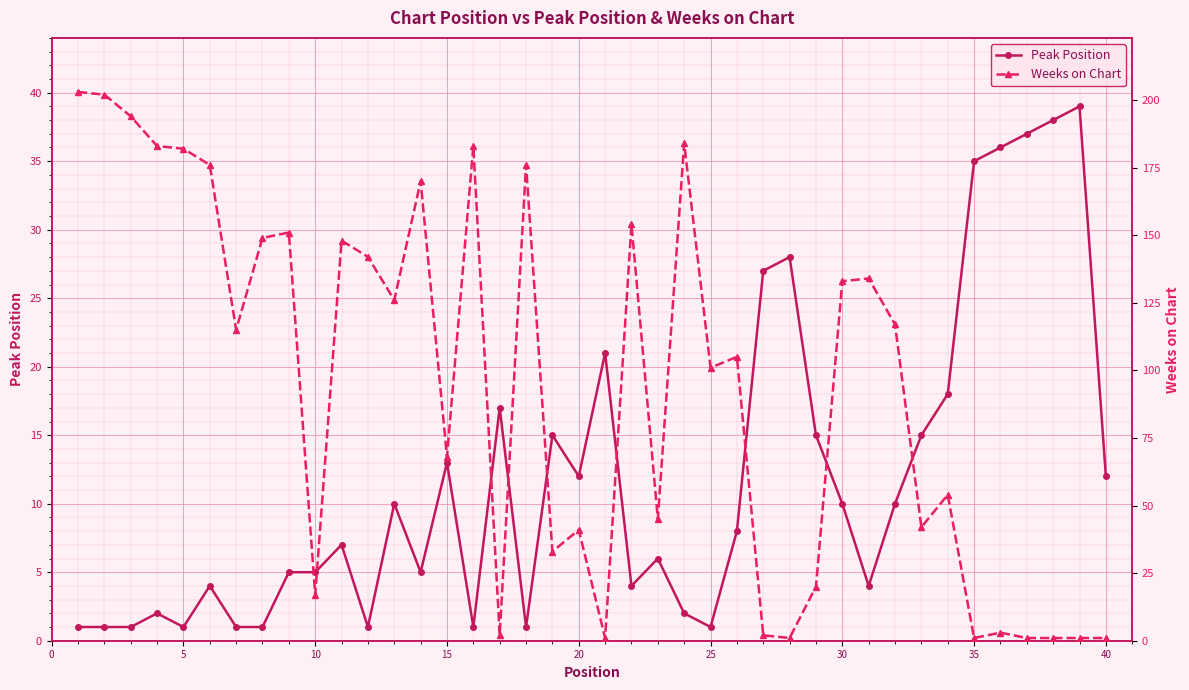

The Weeks on Chart series shows 1 at 39. True or false?

True